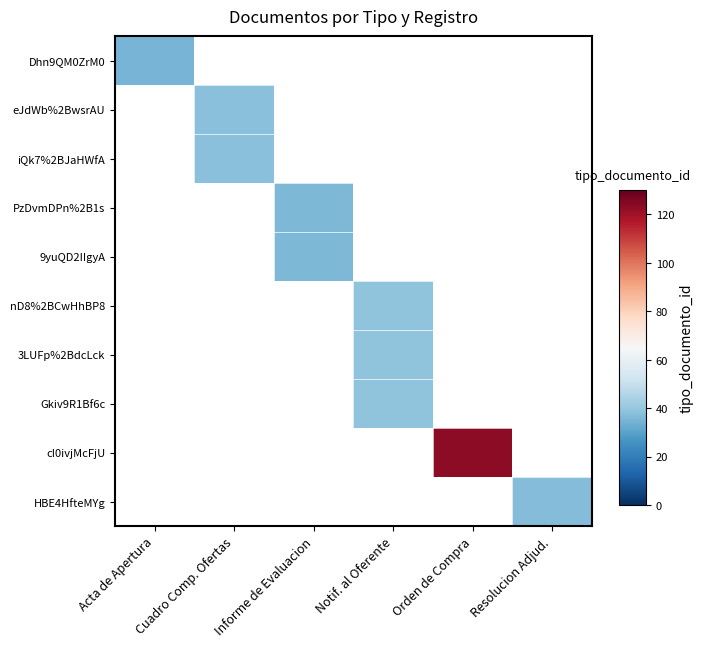

Where is Dhn9QM0ZrM0 nearest to the value 35?

Acta de Apertura